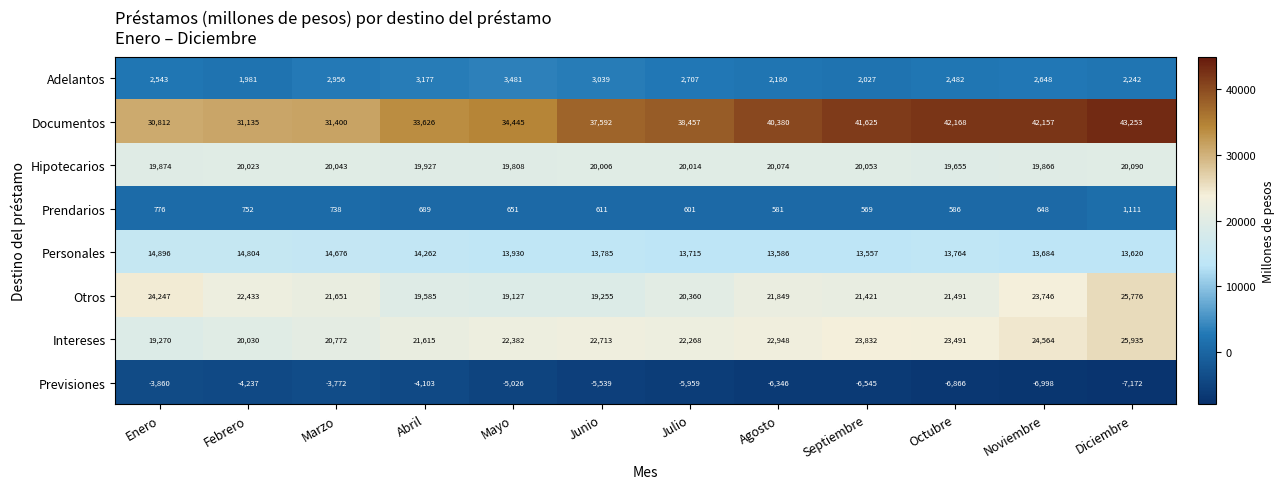

What is the smallest value displayed?

-7172